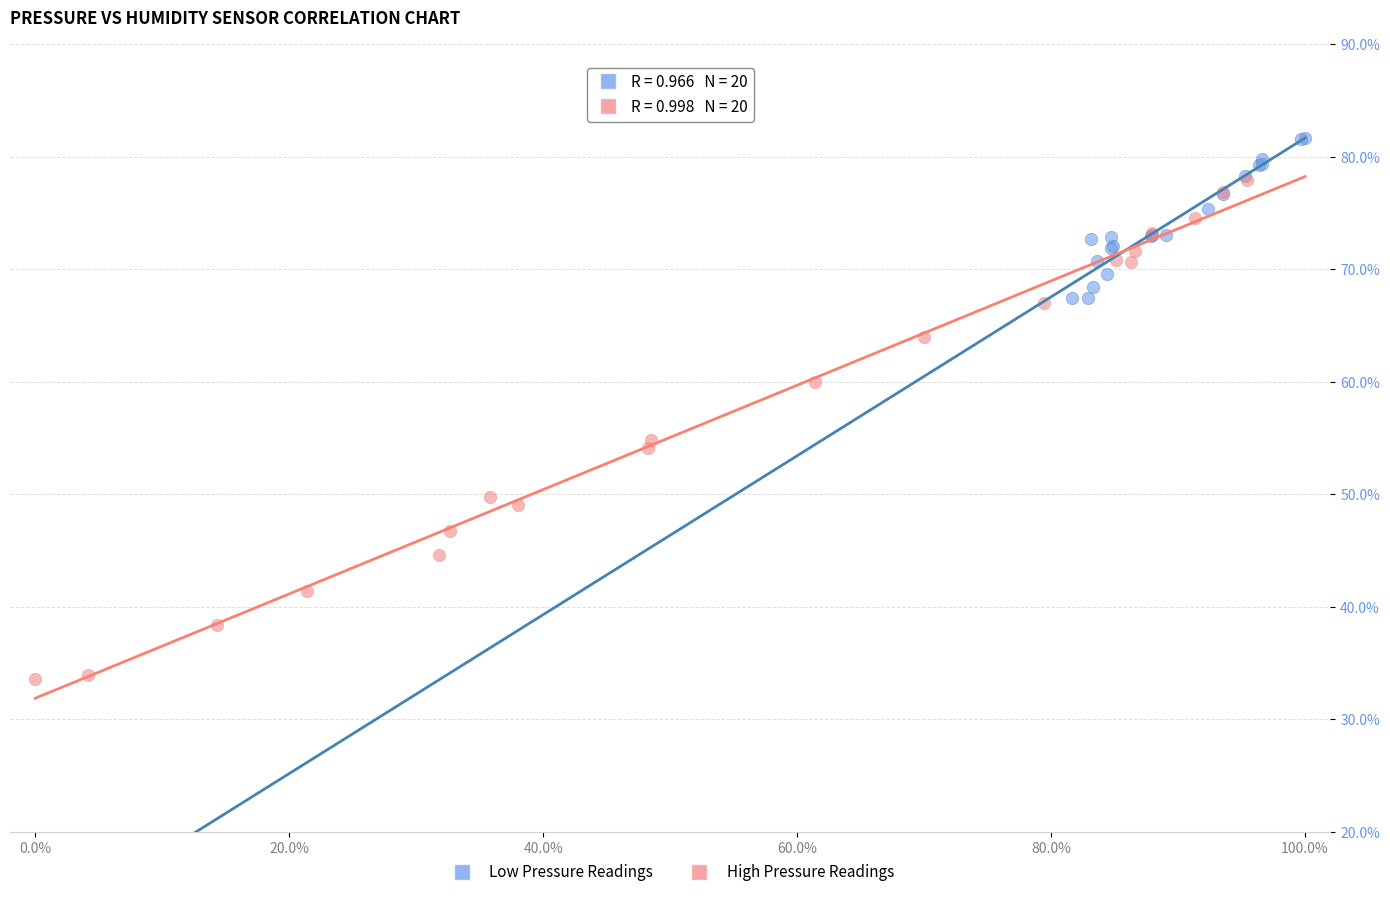

Which series has the largest Y range (max minus min)?

High Pressure Readings